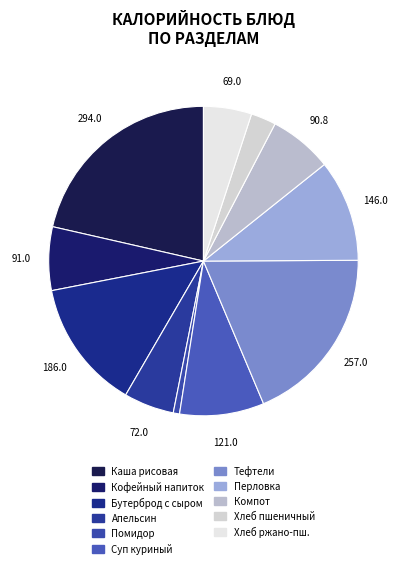

Count the number of slices in the pie.

11